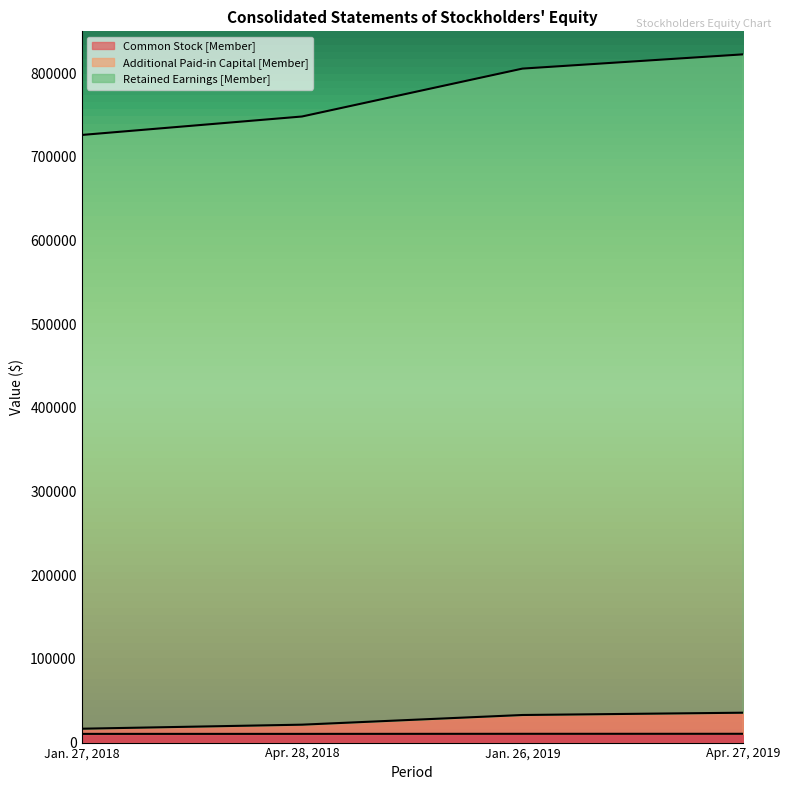

What is the difference between the maximum and minimum values in the Common Stock [Member] series?

98